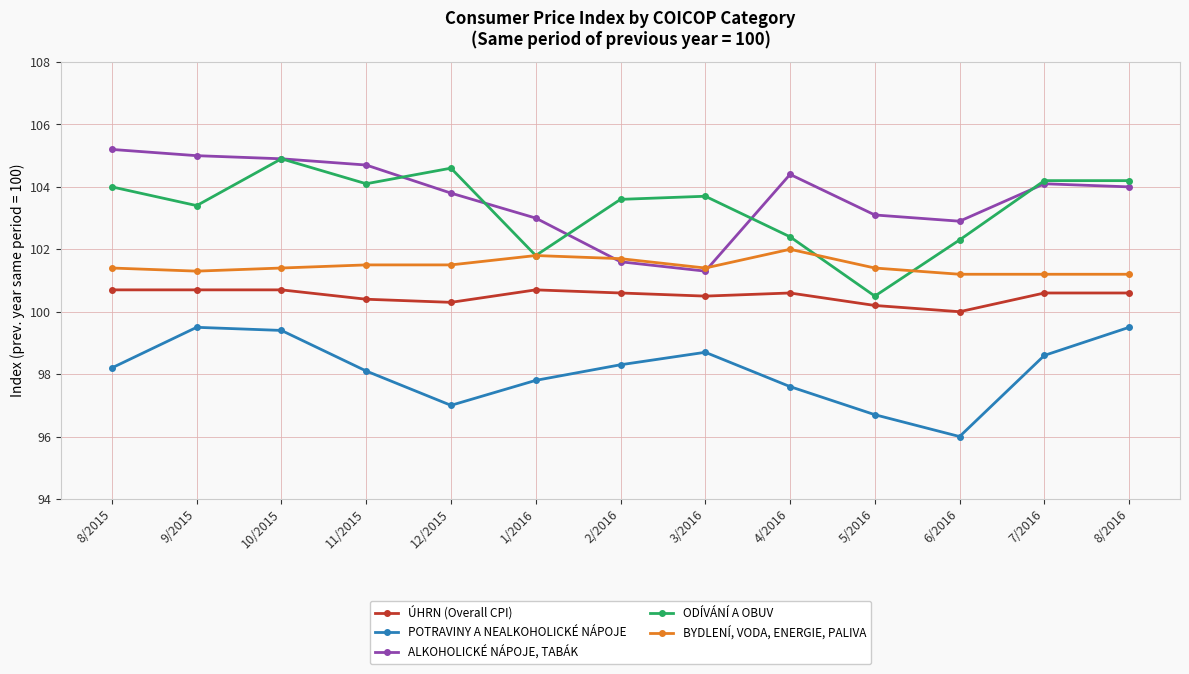

What is the difference between the maximum and minimum values in the POTRAVINY A NEALKOHOLICKÉ NÁPOJE series?

3.5